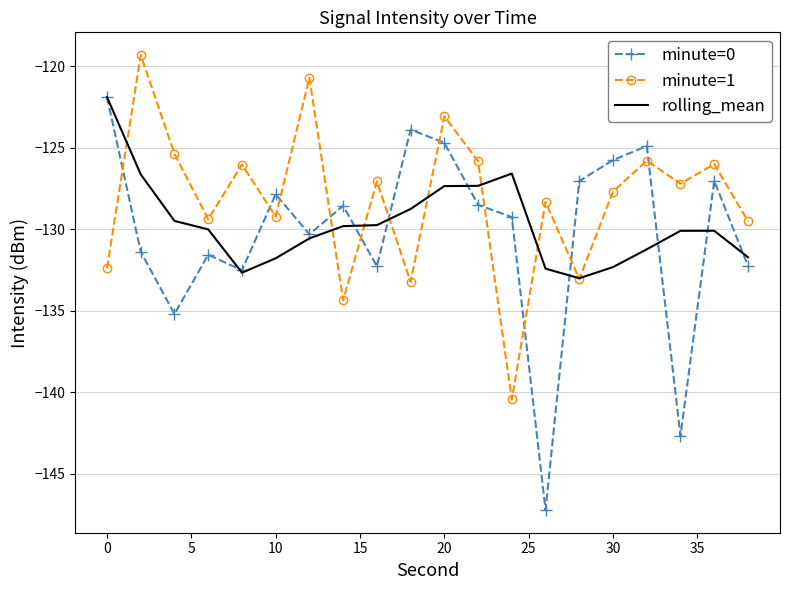

True or false: minute=1 and minute=0 intersect in this chart.

True